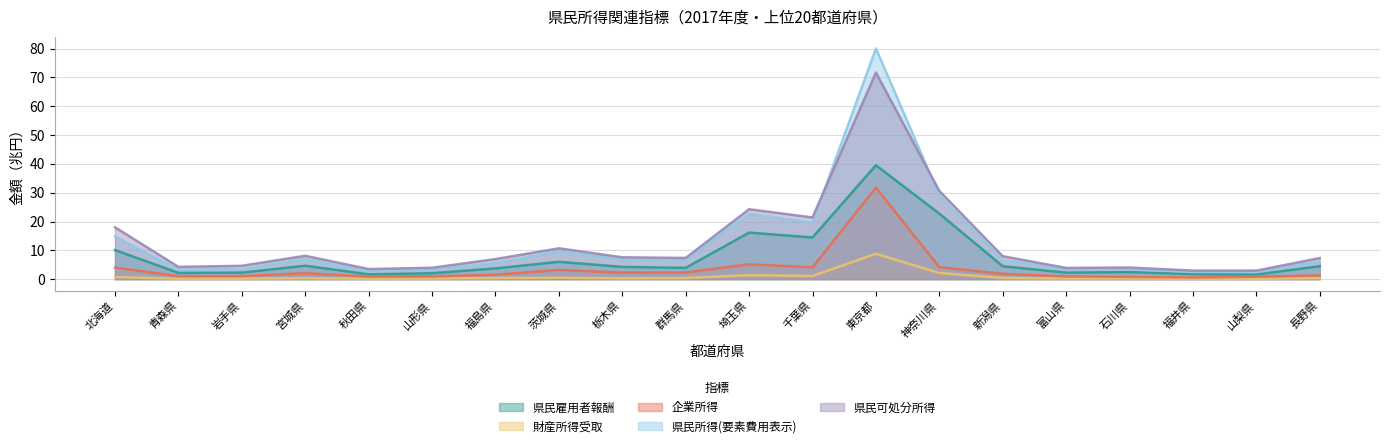

What is the label of the 11th point from the right?

群馬県